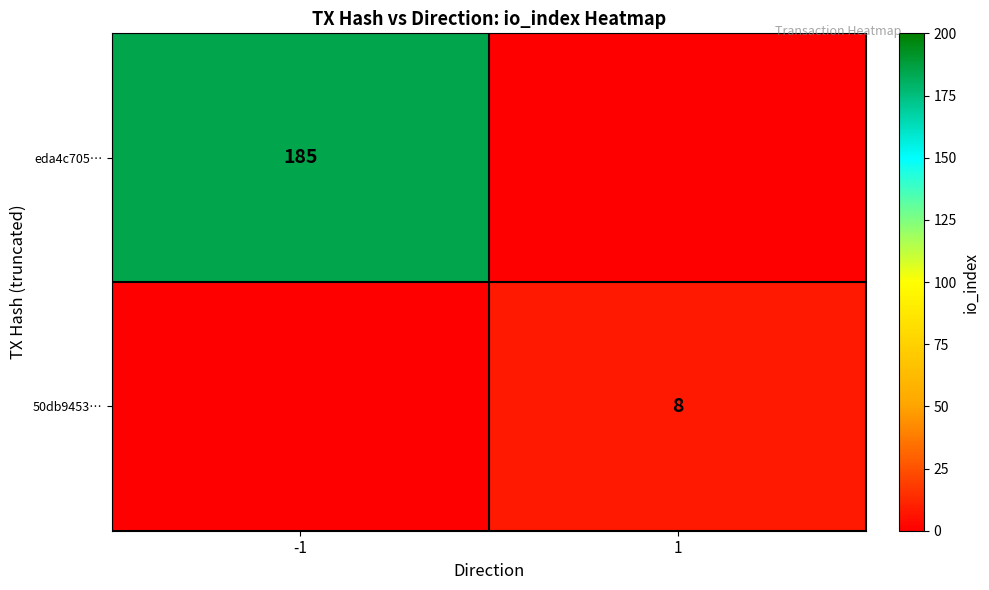

Is the value of eda4c705… at -1 greater than the value of 50db9453… at 1?

Yes